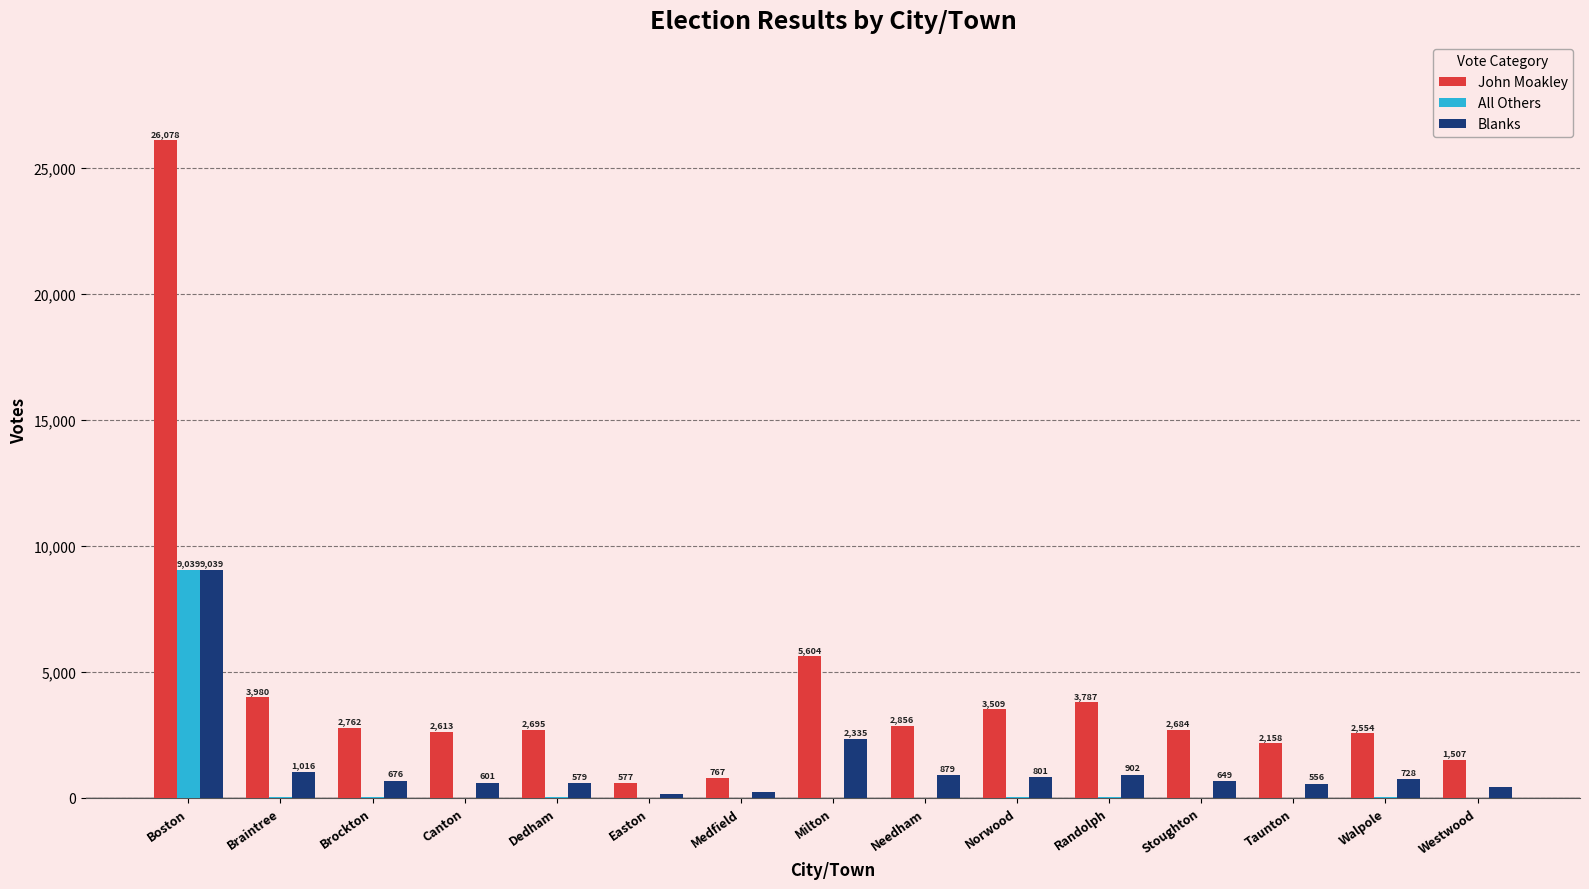

How many categories are shown in the chart?

15